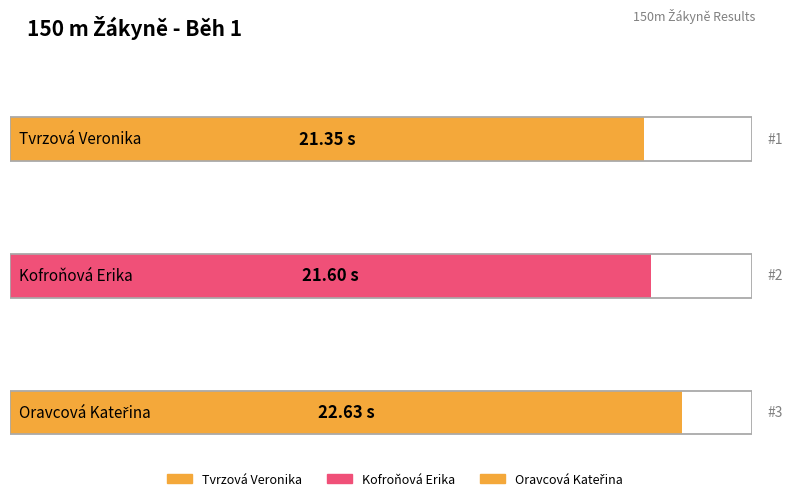

Rank the categories by value from lowest to highest.

Tvrzová Veronika, Kofroňová Erika, Oravcová Kateřina